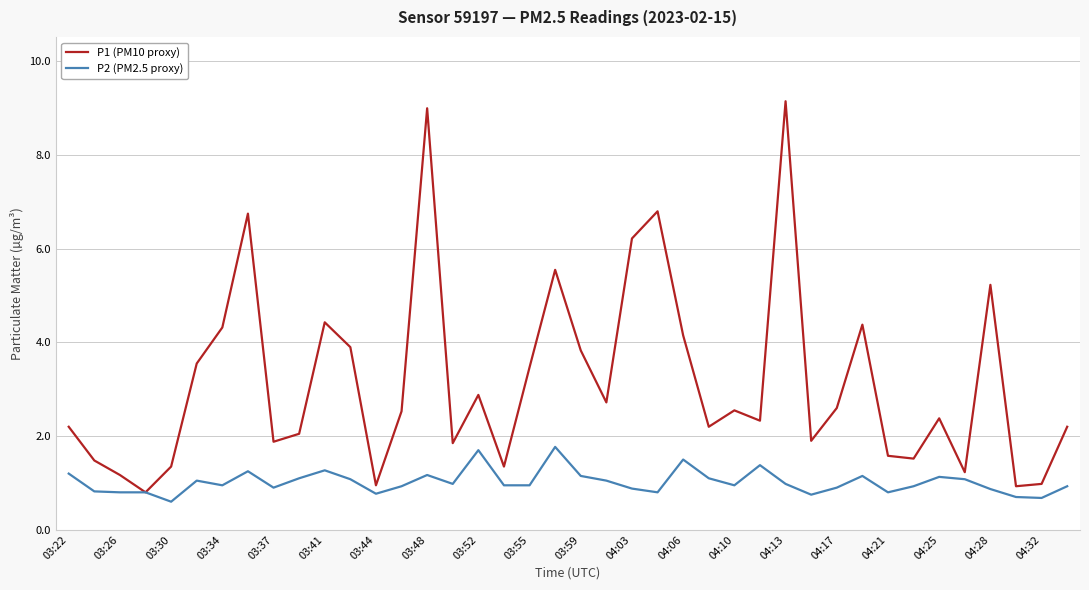

Which series has the widest spread of values?

P1 (PM10 proxy)